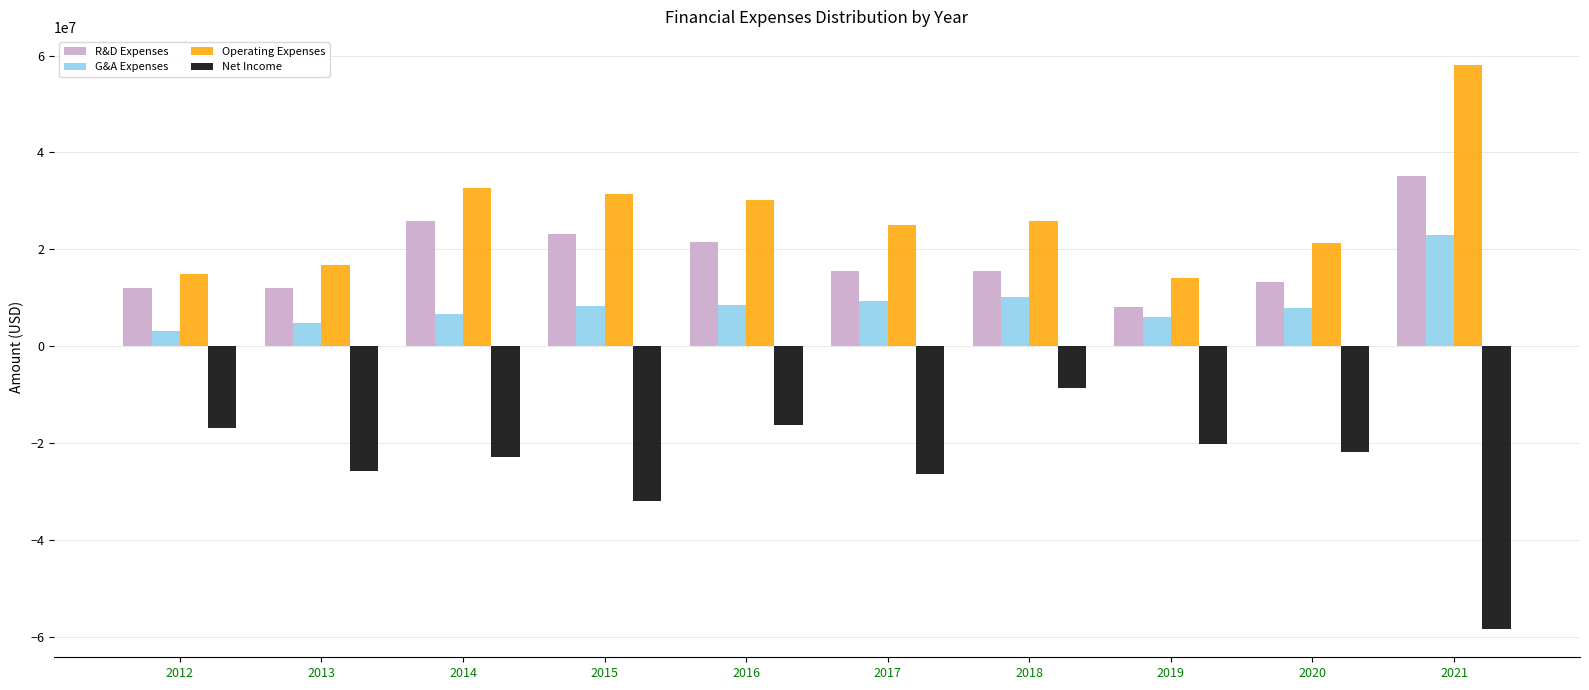

Are the bars grouped side by side (vs. stacked)?

Yes